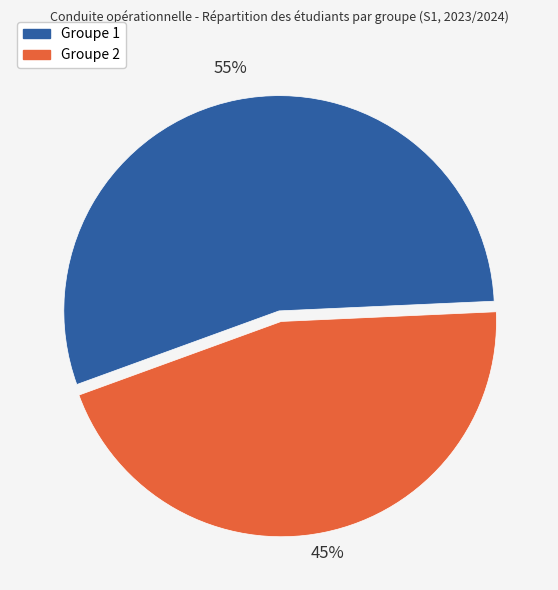

Which slice is the largest?

Groupe 1